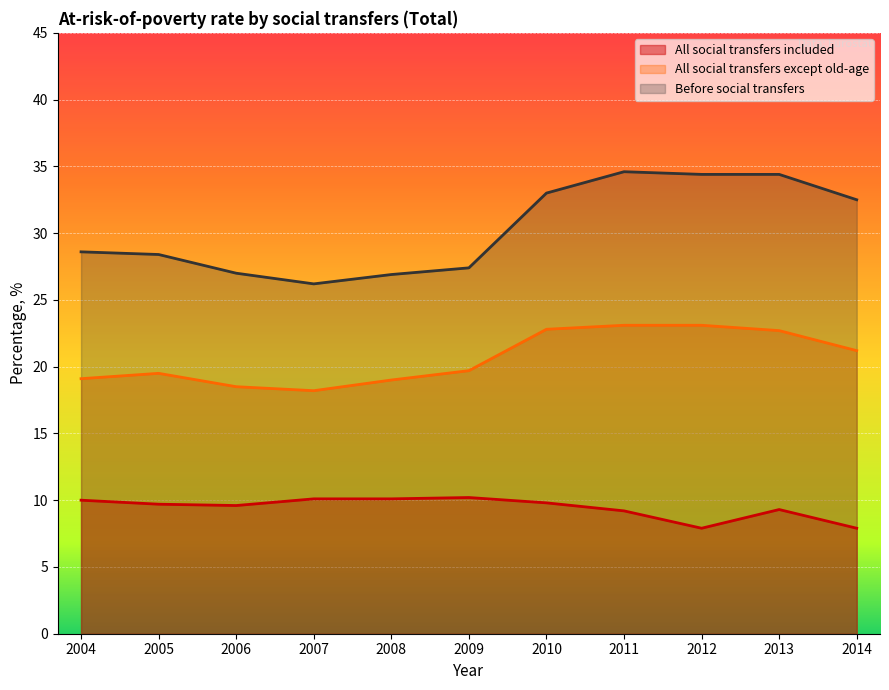

True or false: Before social transfers and All social transfers included intersect in this chart.

False